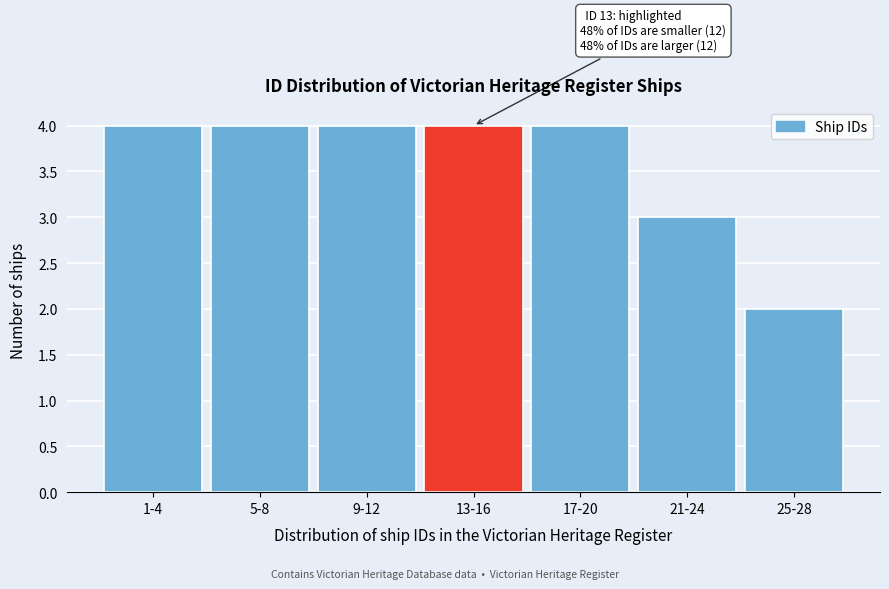

Reading left to right, transcribe all the data shown in this chart.

1-4=4	5-8=4	9-12=4	13-16=4	17-20=4	21-24=3	25-28=2